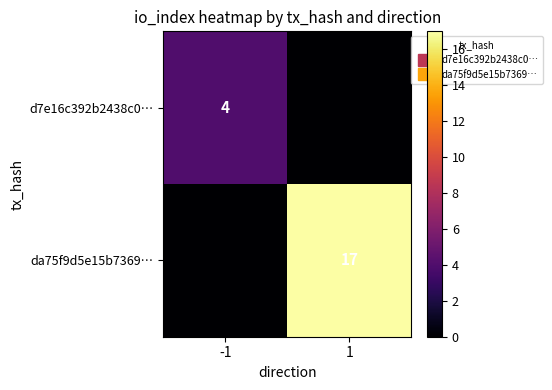

Count the number of categories in the chart.

2